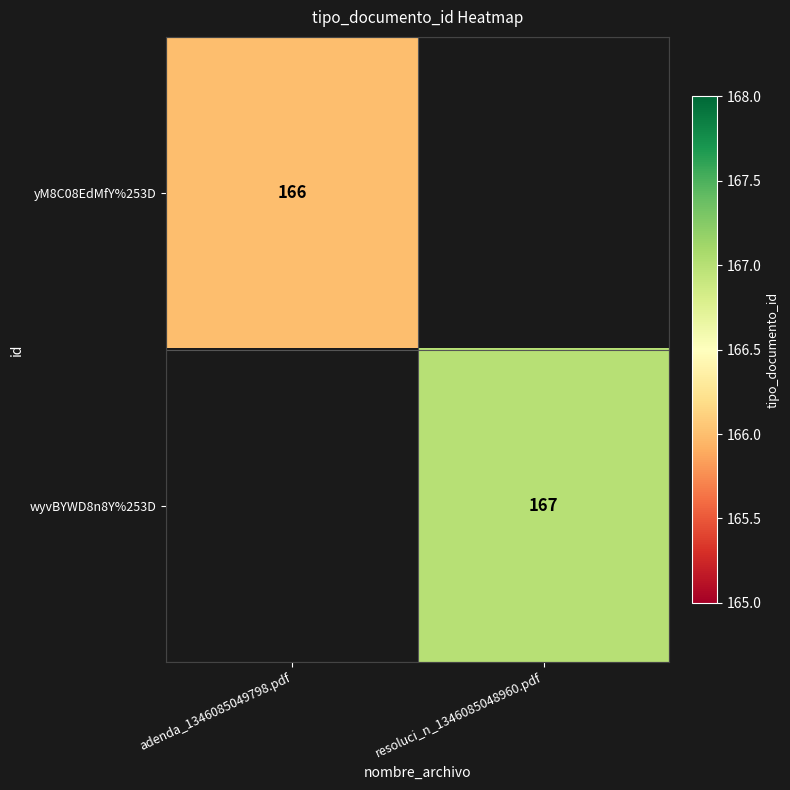

Is it true that yM8C08EdMfY%253D equals 292 at adenda_1346085049798.pdf?

False